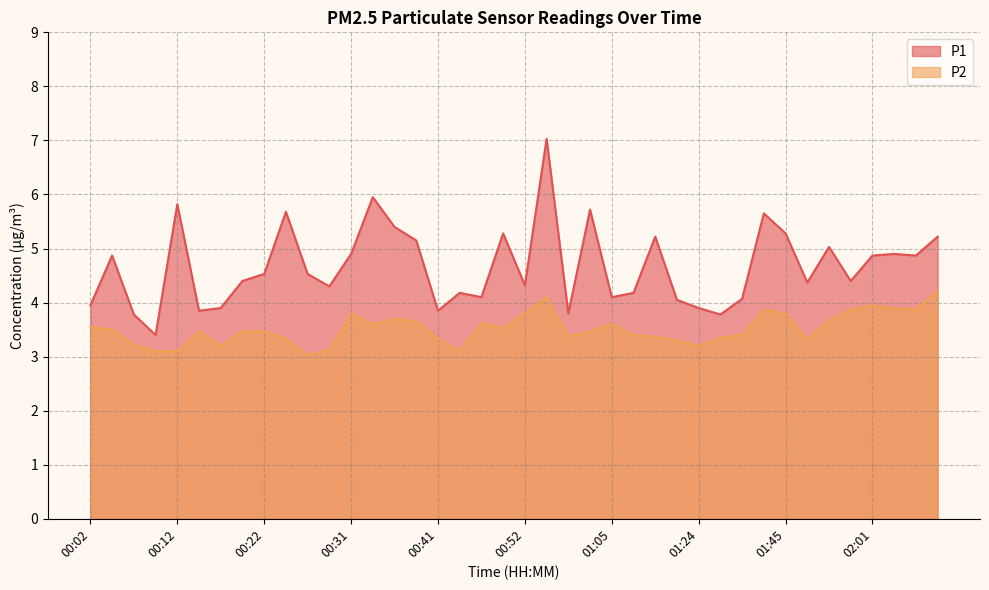

What is the label of the 28th point from the left?

01:21